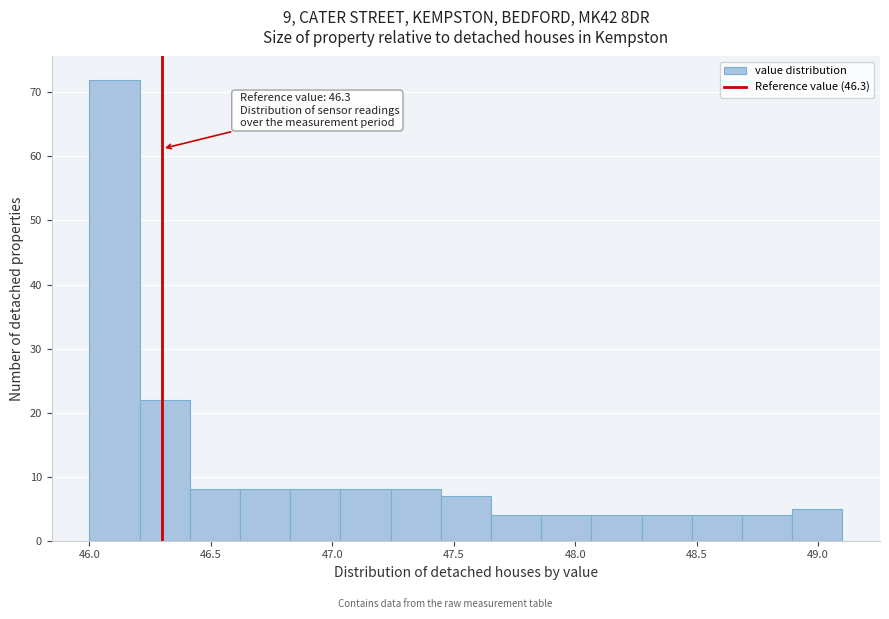

Which range on the x-axis has the tallest bar?

46.00 to 46.20